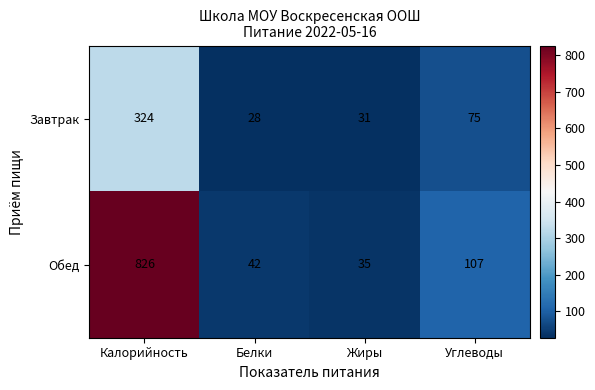

Which series has the largest range (max minus min)?

Обед